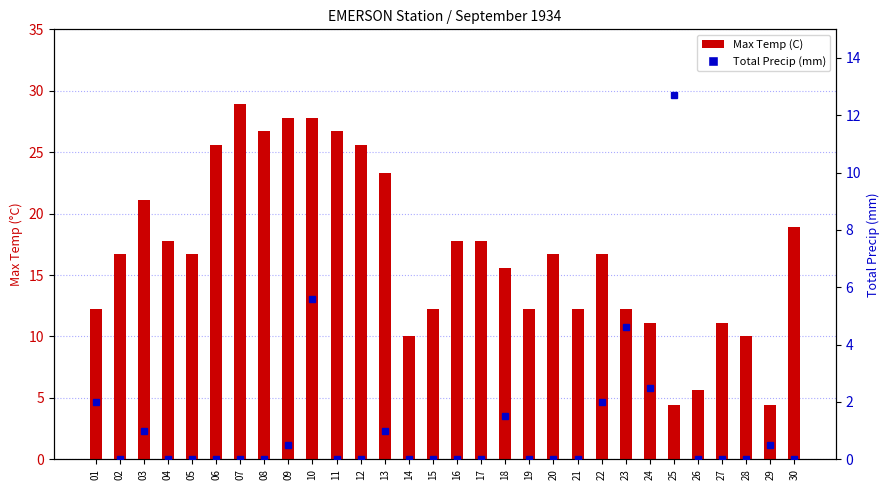

What is the sum of the Max Temp (C) values at 02 and 24?

27.8